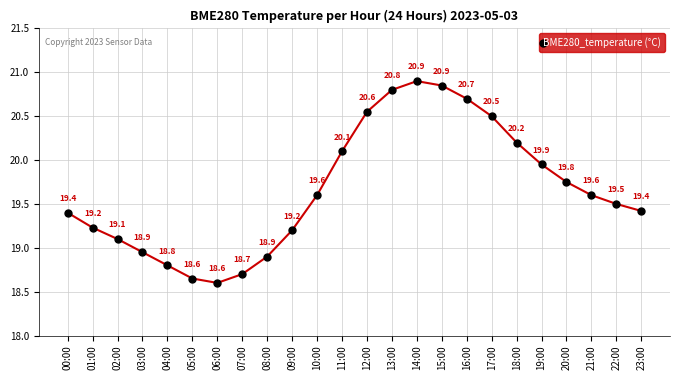

What is the greatest value displayed?

20.9